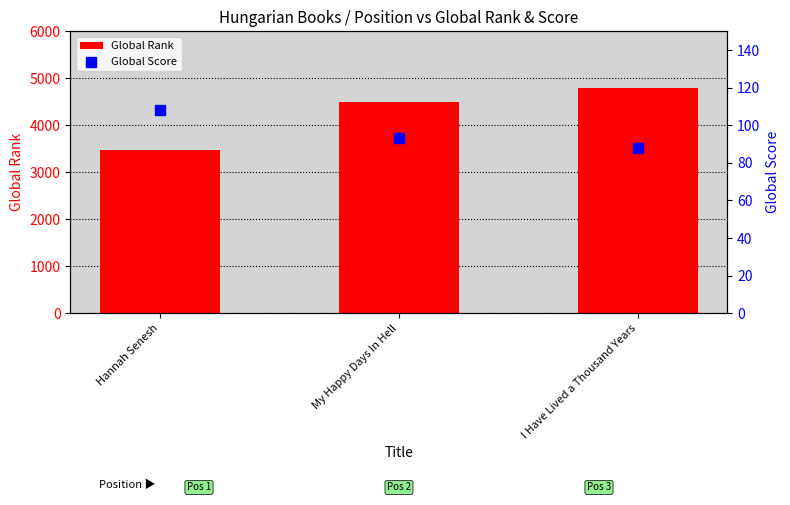

Which series reaches the maximum Y coordinate?

Global Rank